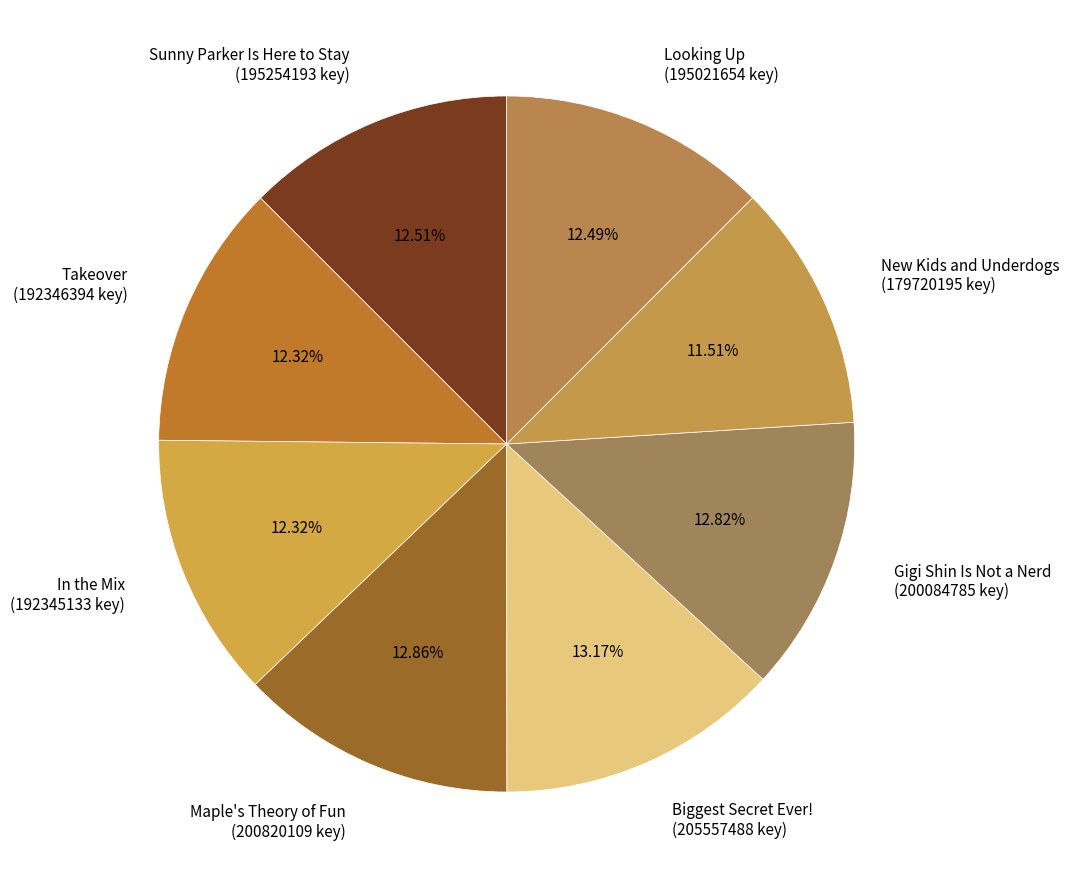

The Looking Up slice represents 12% of the pie. True or false?

True